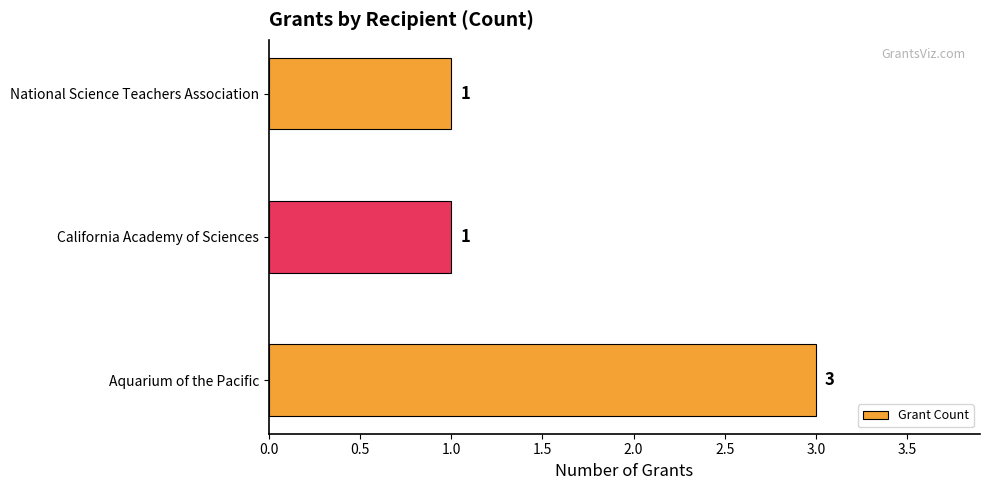

Count the values in the range 1 to 3.

3